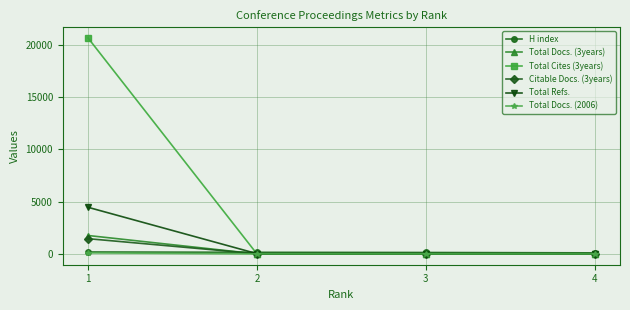

True or false: Total Docs. (3years) has a value of 0 at 4.

True